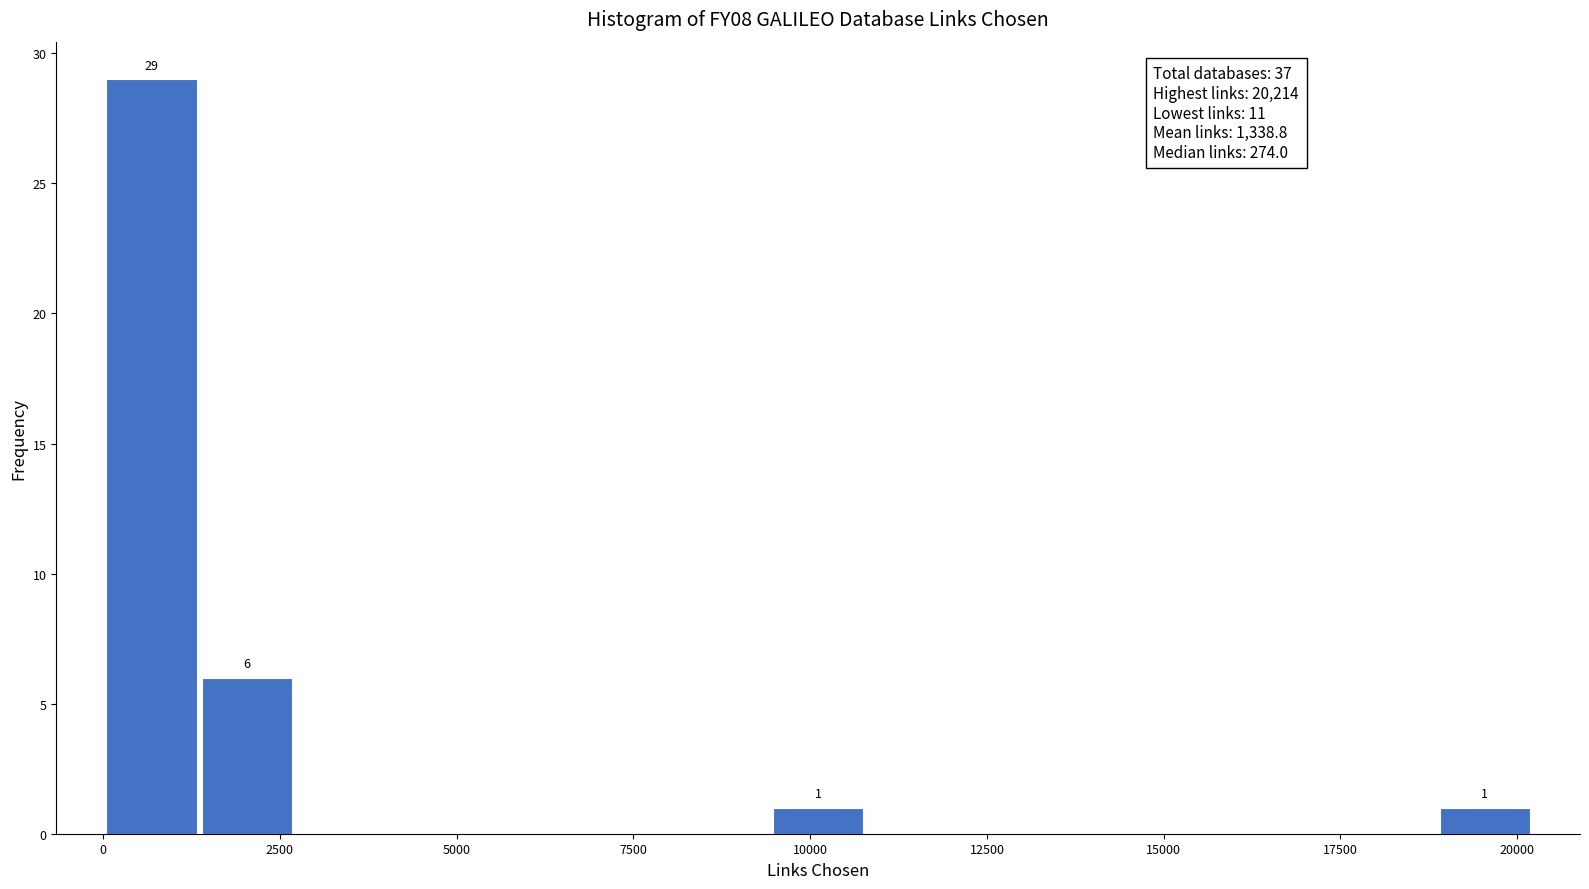

Around what value on the x-axis is the tallest bar? Give the approximate position of its centre, as read against the axis.

500